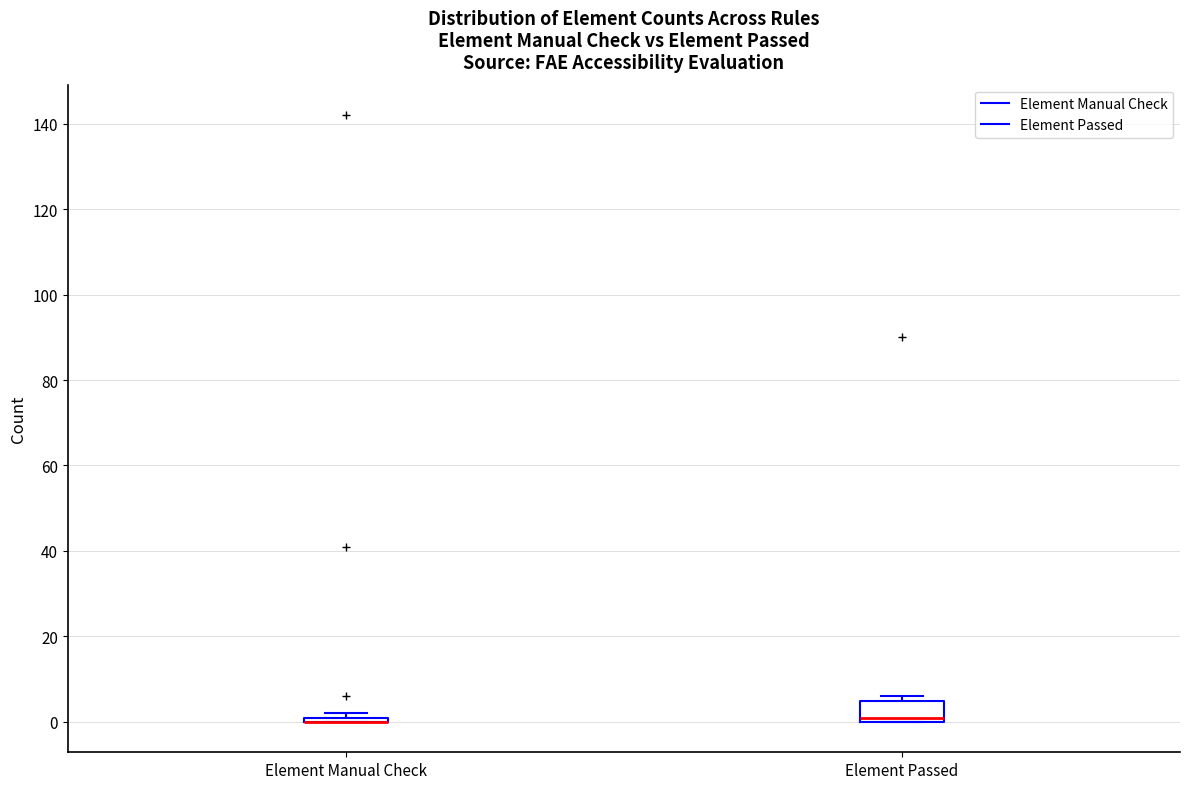

Where is the lower edge of the box for Element Passed on the y-axis? The values are not printed on the chart, so give them approximately, as read against the axis.

0